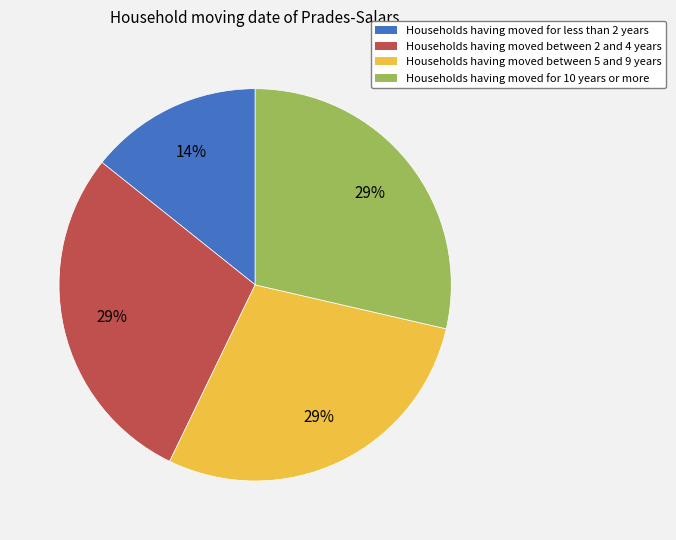

Is there a majority slice in this chart?

No